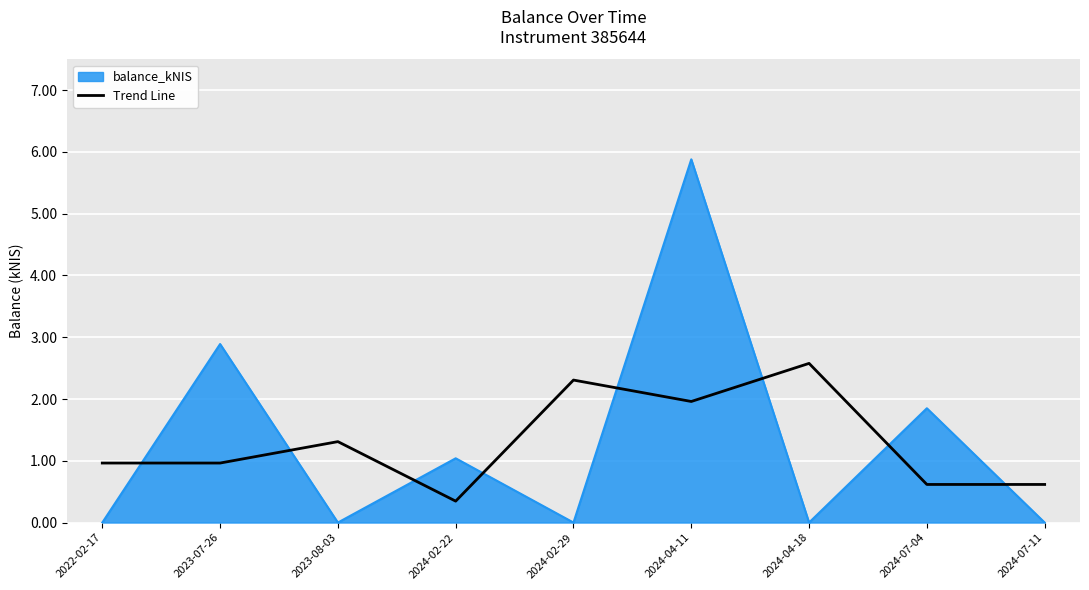

Which series changed the most between 2023-07-26 and 2023-08-03?

balance_kNIS